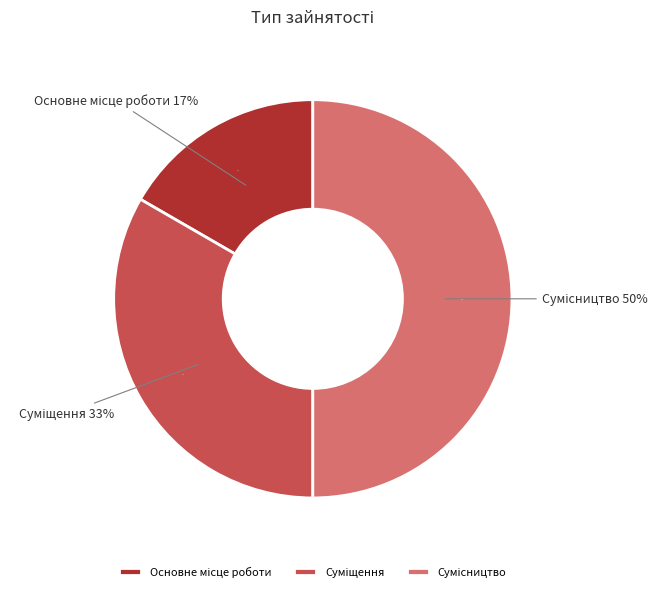

Which category has the biggest portion of the pie?

Сумісництво